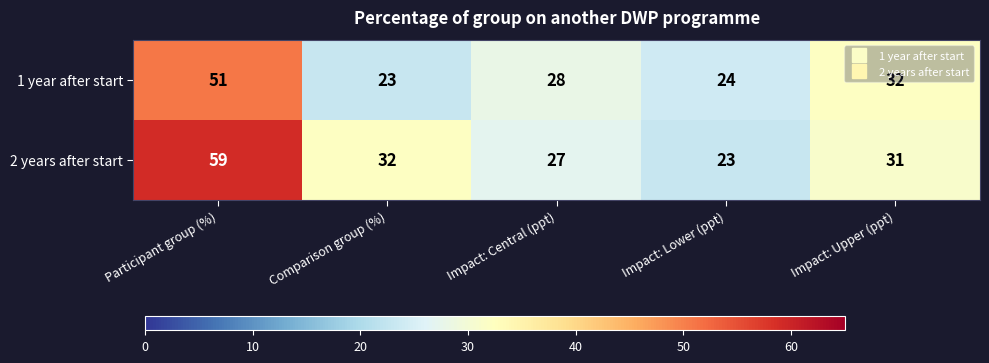

What is the sum of the 2 years after start values at Impact: Lower (ppt) and Comparison group (%)?

55